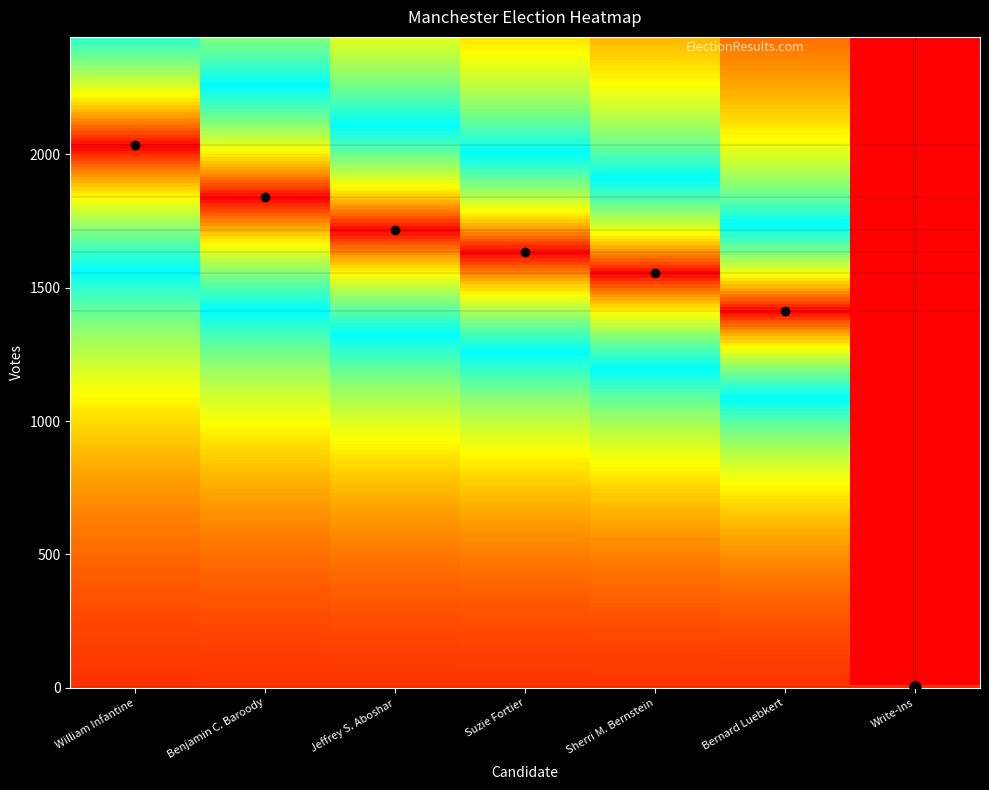

Reading left to right, what are all the values shown in this chart?

William Infantine=2034	Benjamin C. Baroody=1840	Jeffrey S. Aboshar=1718	Suzie Fortier=1634	Sherri M. Bernstein=1556	Bernard Luebkert=1414	Write-Ins=4